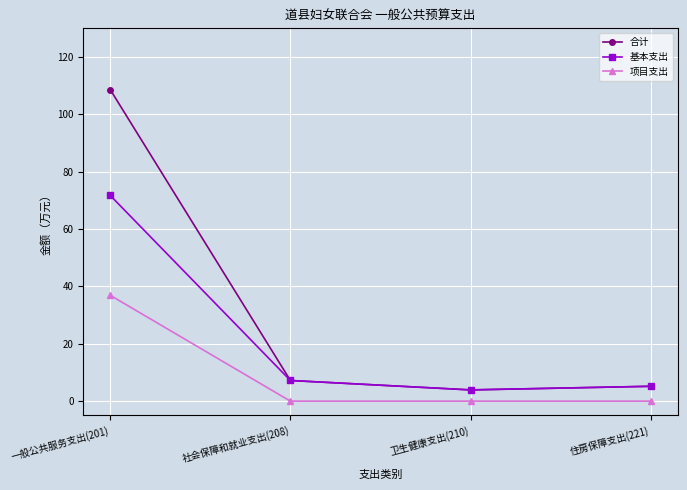

What is the maximum value shown in the chart?

108.6